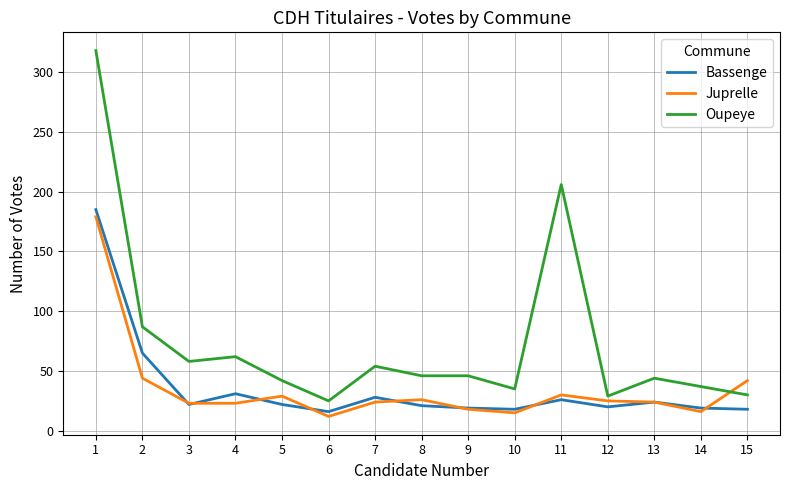

The value of Oupeye at 13 is 44. True or false?

True